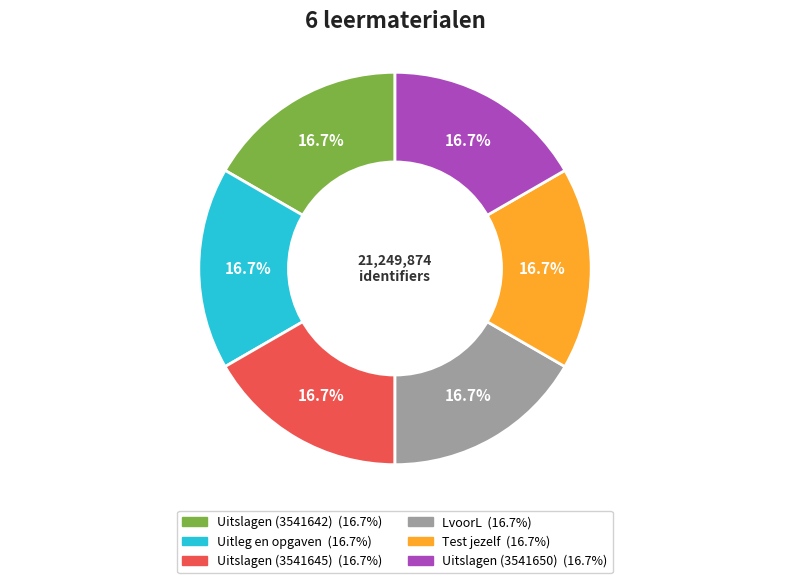

How many segments does this pie chart have?

6